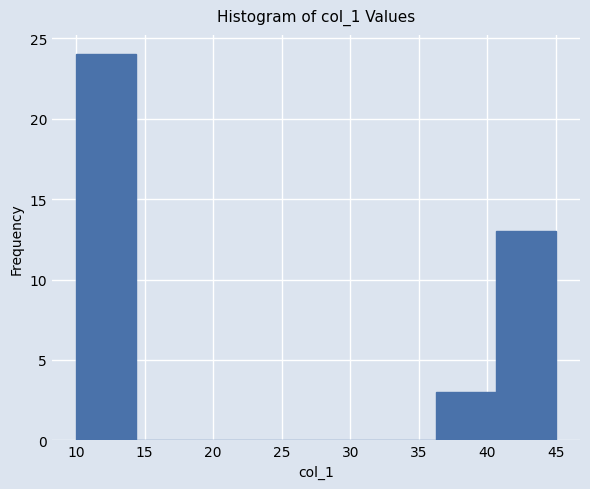

Which range on the x-axis has the tallest bar?

10.0 to 14.5